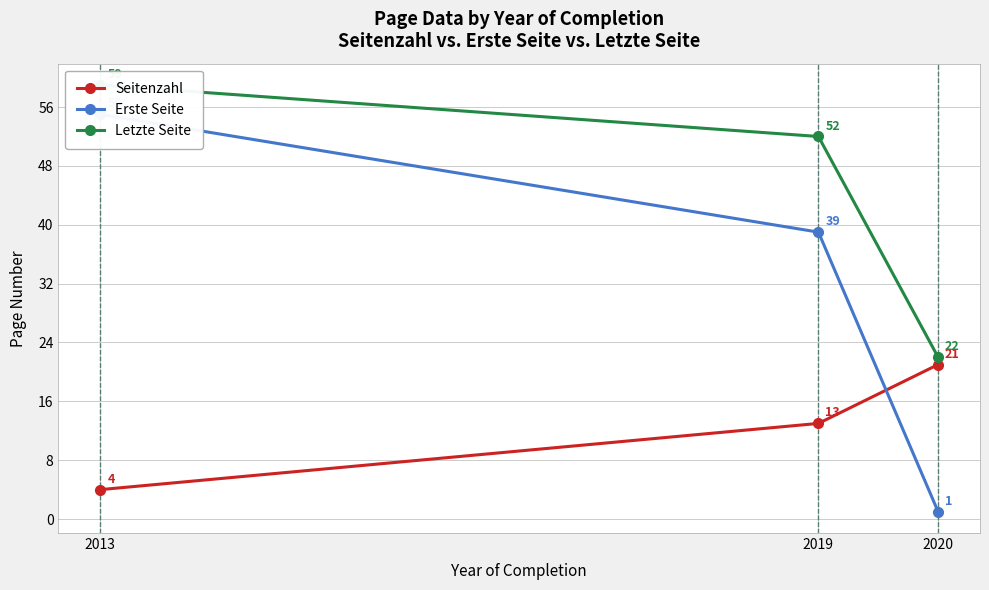

The value of Seitenzahl at 2013 is 4. True or false?

True